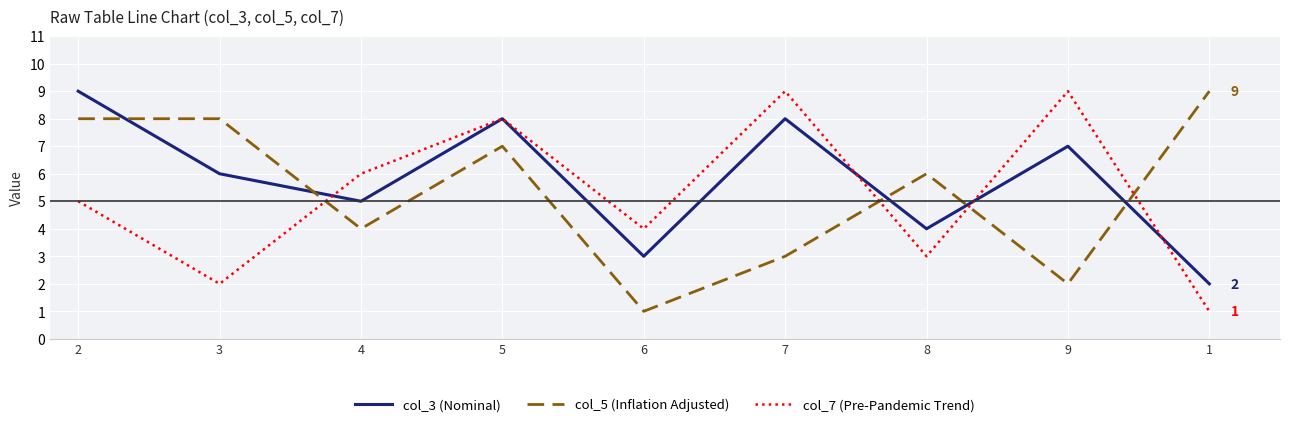

Which series has the largest total across all categories?

col_3 (Nominal)